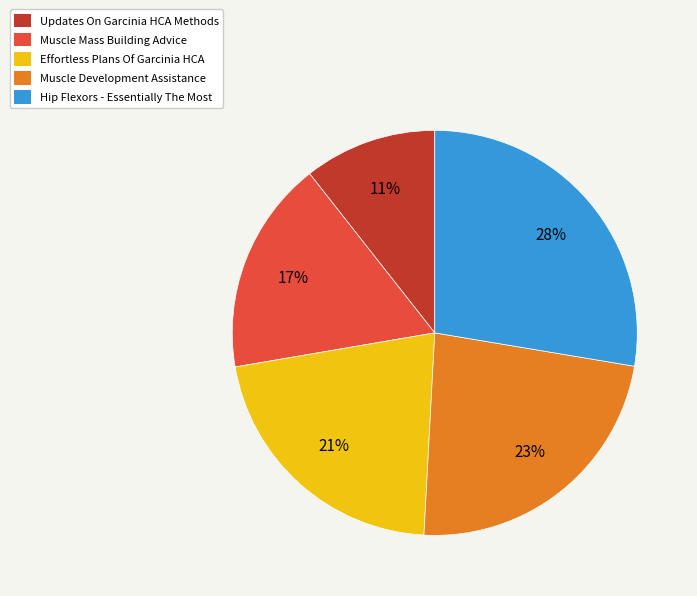

To the nearest percent, what portion does Effortless Plans Of Garcinia HCA represent?

21%